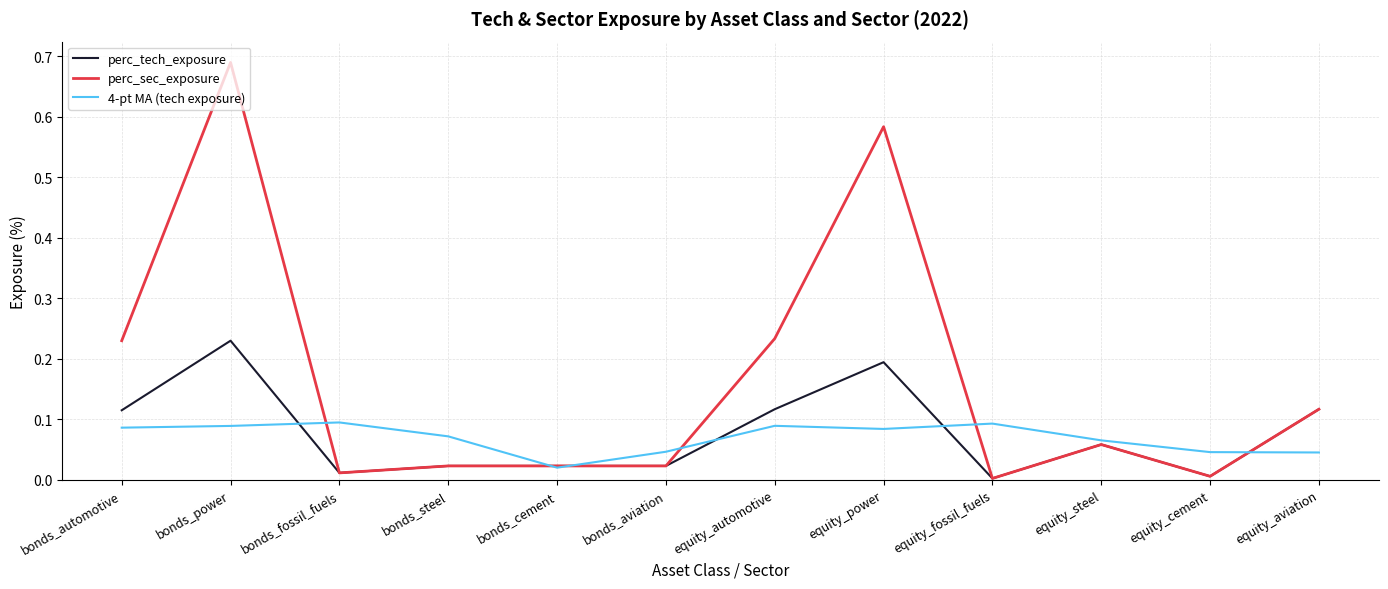

Which category has the highest value across all series?

bonds_power